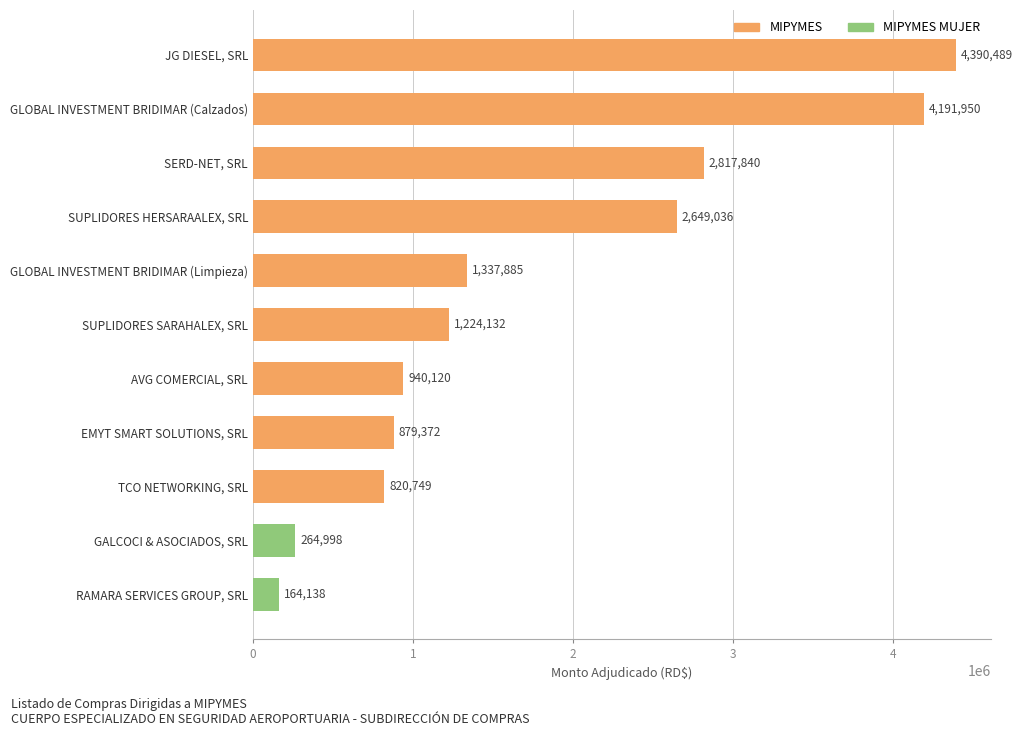

Which has a higher value, RAMARA SERVICES GROUP, SRL or GALCOCI & ASOCIADOS, SRL?

GALCOCI & ASOCIADOS, SRL